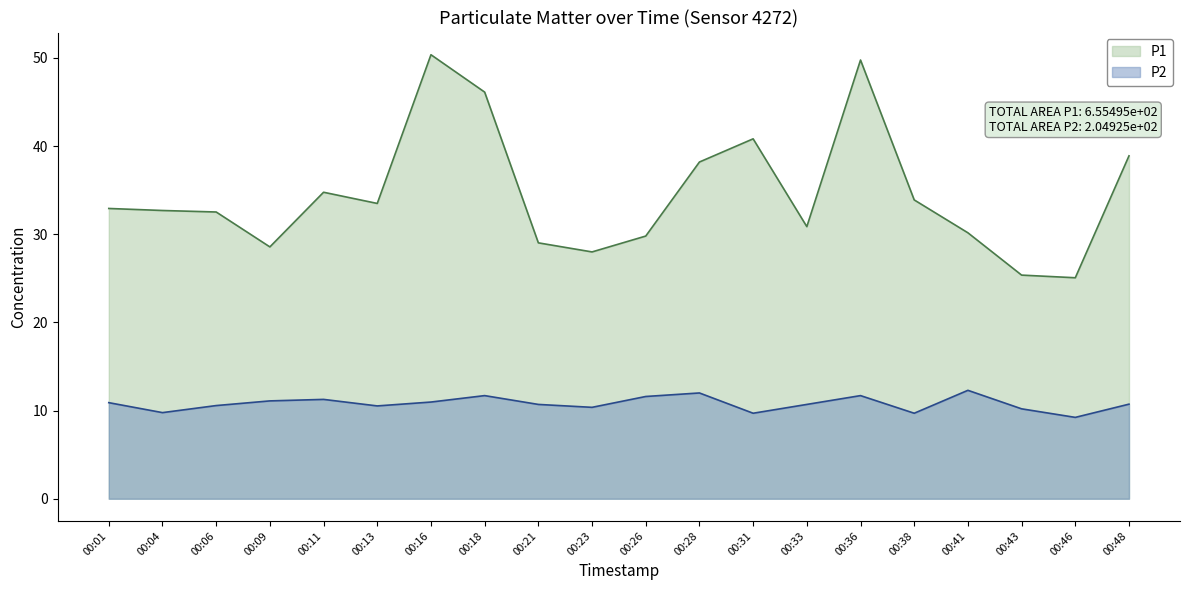

Does the chart display data point markers on the line(s)?

No